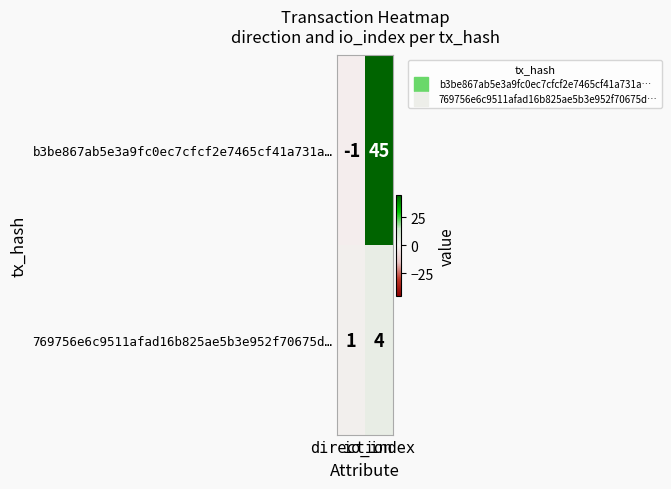

At which category does the chart reach its minimum across all series?

direction